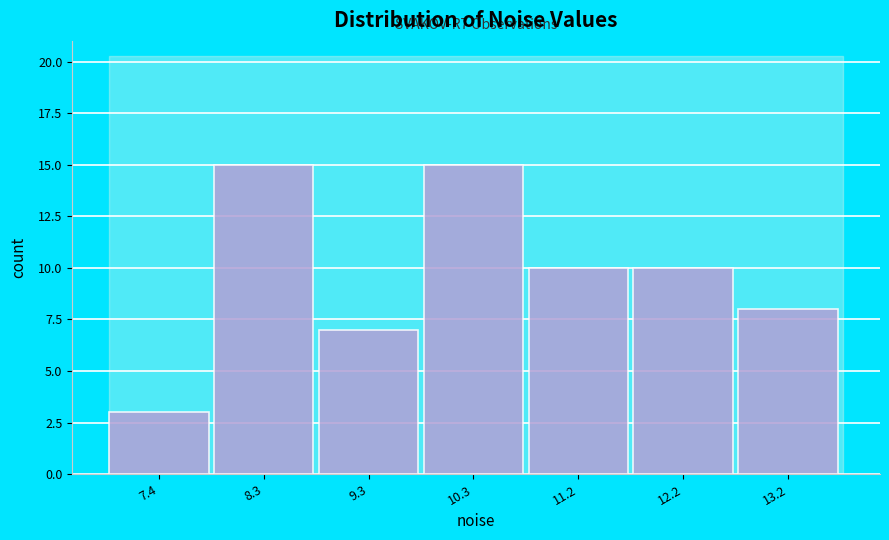

Reading left to right, transcribe all the data shown in this chart.

7.4=3	8.3=15	9.3=7	10.3=15	11.2=10	12.2=10	13.2=8